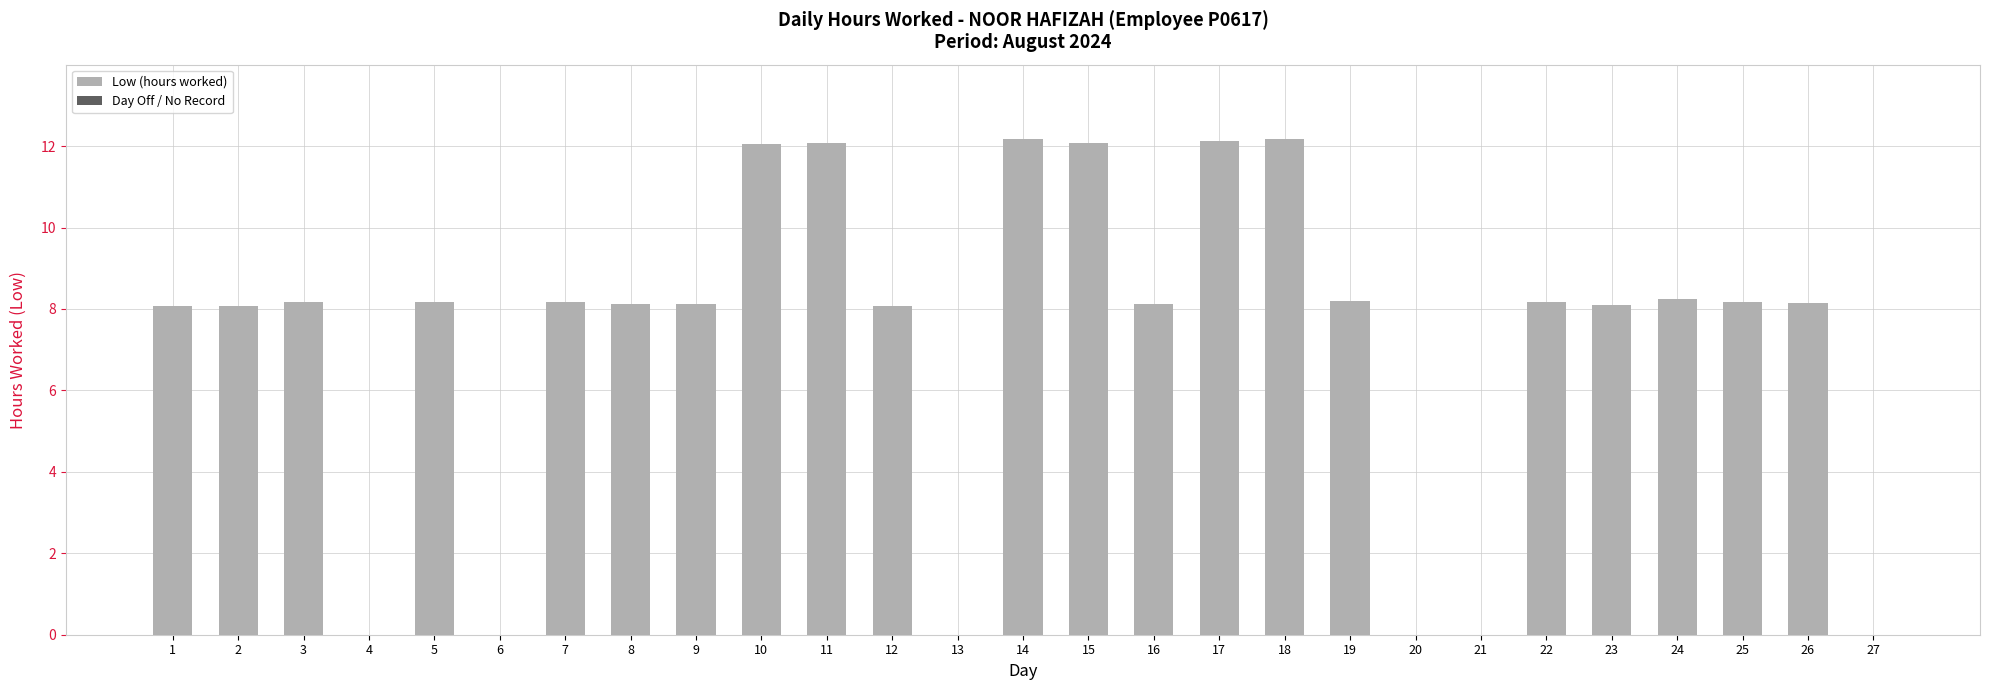

What is the sum of the values at 15 and 3?

20.2